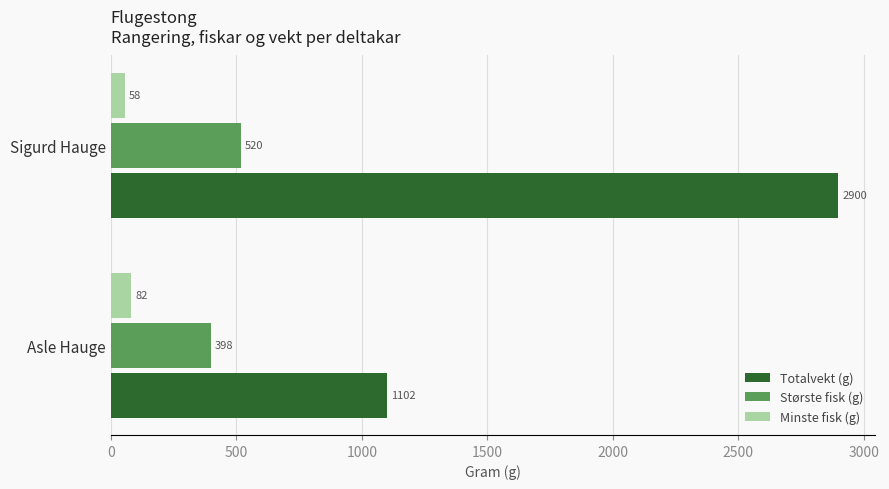

Which series has the largest total across all categories?

Totalvekt (g)